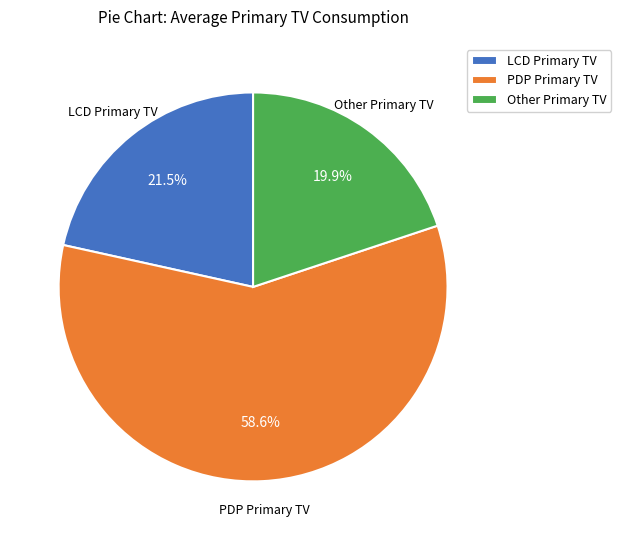

Count the number of slices in the pie.

3